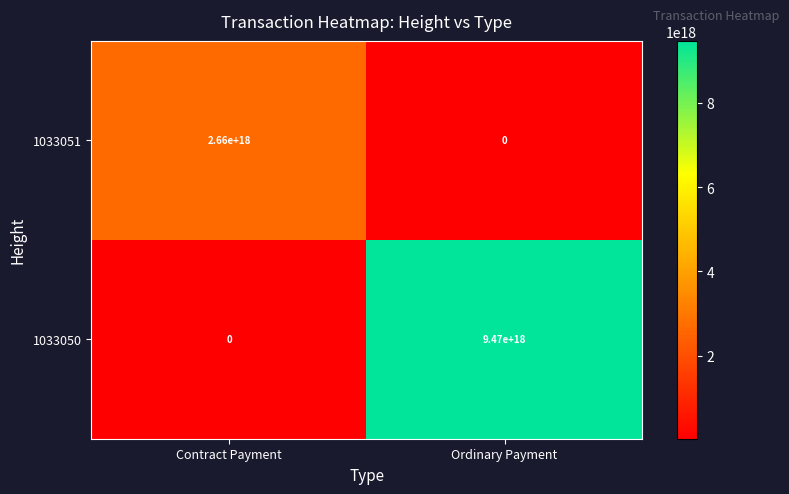

At which label does 1033051 reach its peak?

Contract Payment